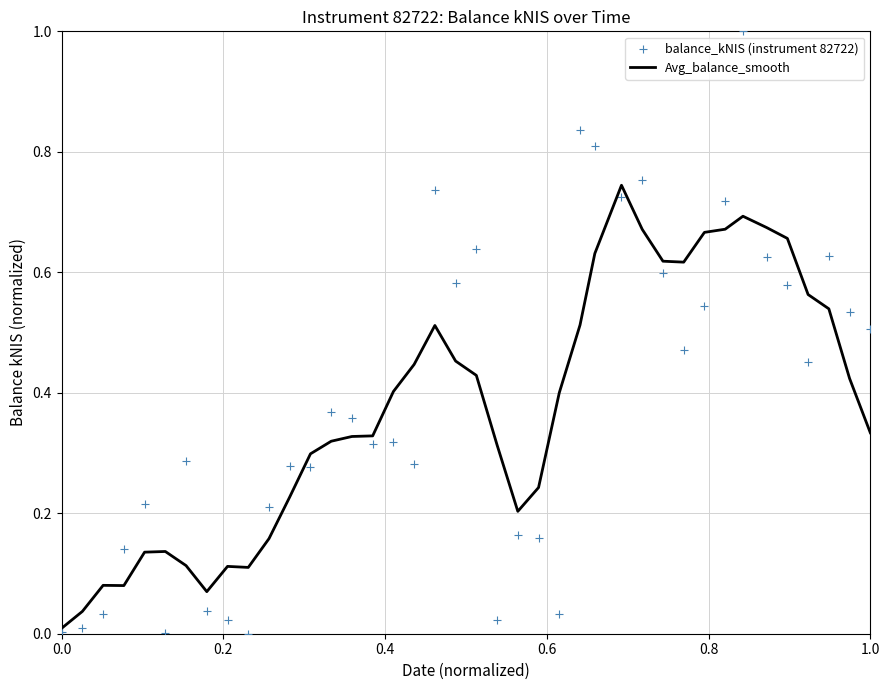

Which series has the largest total across all categories?

balance_kNIS (instrument 82722)